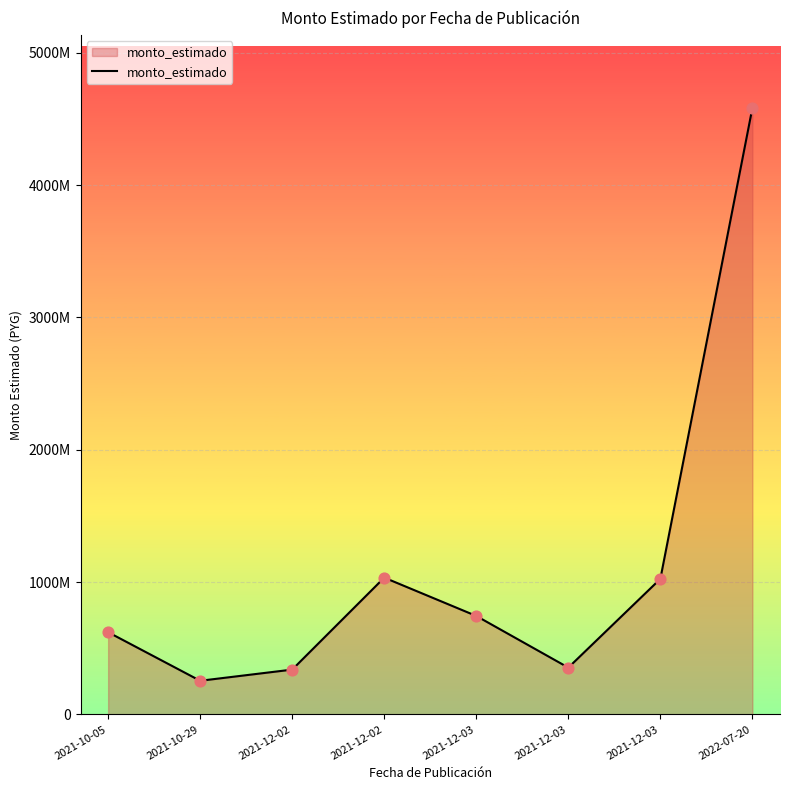

Does the chart have visible grid lines?

Yes